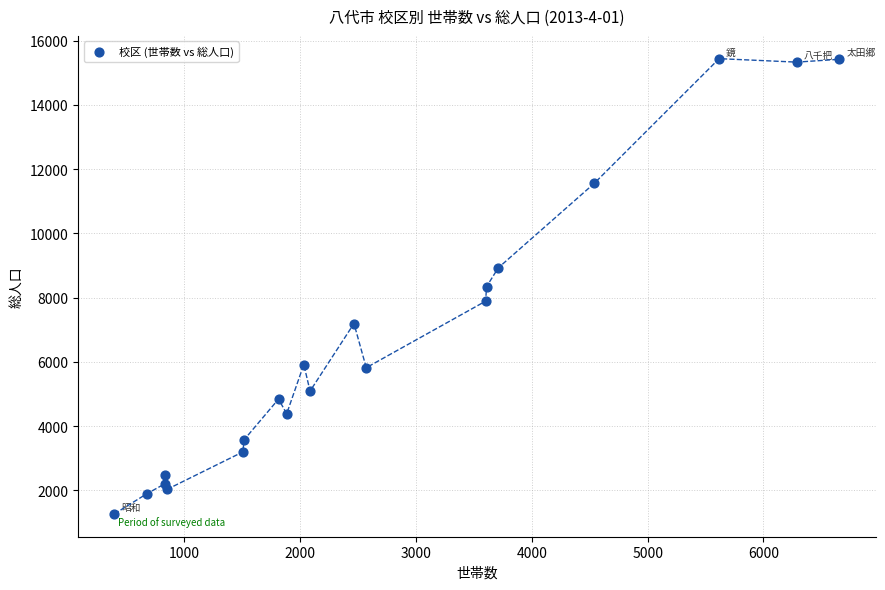

What is the range of X values (max minus min)?

6258